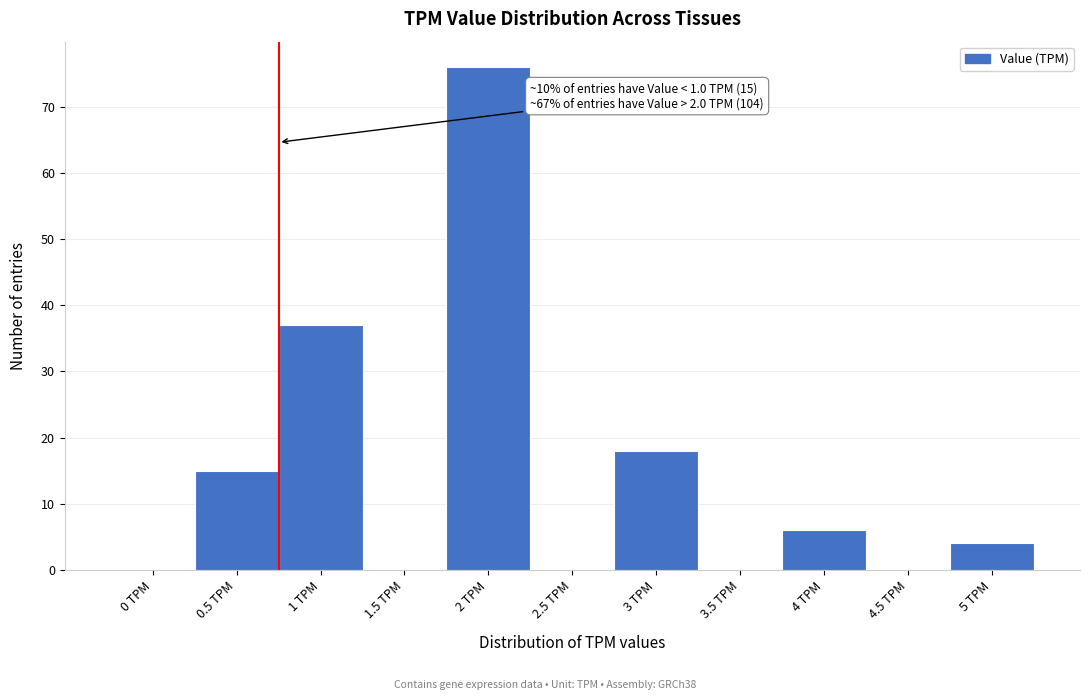

Reading right to left, list all the values displayed in this chart.

5 TPM=4	4.5 TPM=0	4 TPM=6	3.5 TPM=0	3 TPM=18	2.5 TPM=0	2 TPM=76	1.5 TPM=0	1 TPM=37	0.5 TPM=15	0 TPM=0